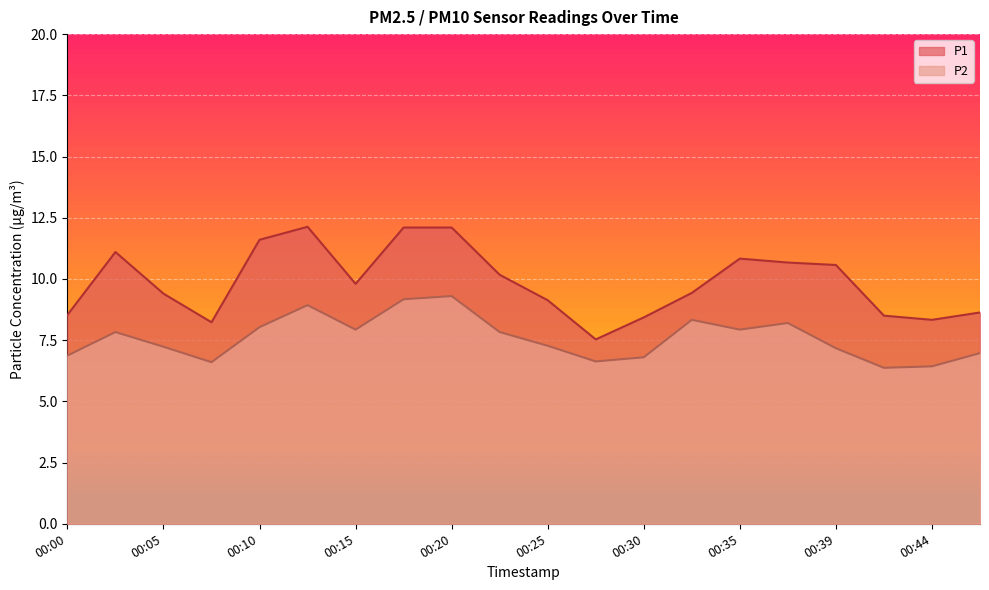

True or false: P2 has more than 1 points higher than both neighbors.

True